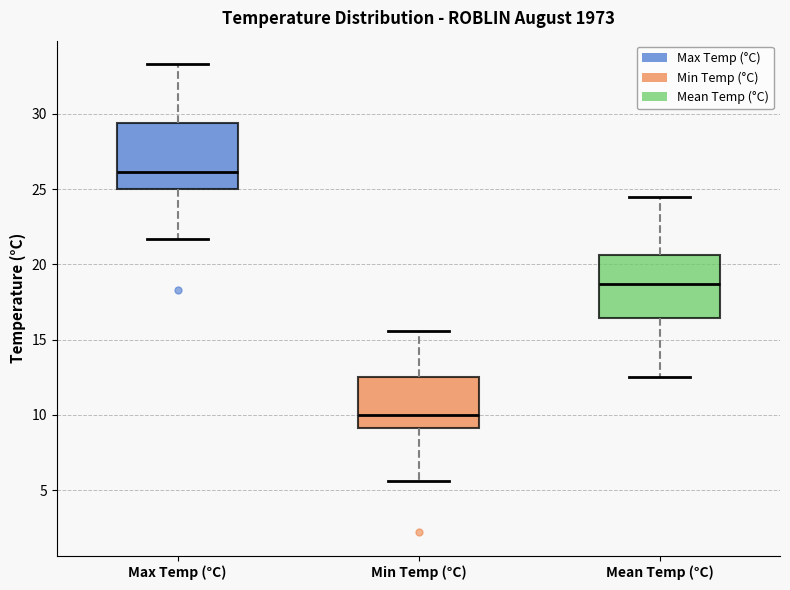

Where is the lower edge of the box for Min Temp (°C) on the y-axis? The values are not printed on the chart, so give them approximately, as read against the axis.

9.0